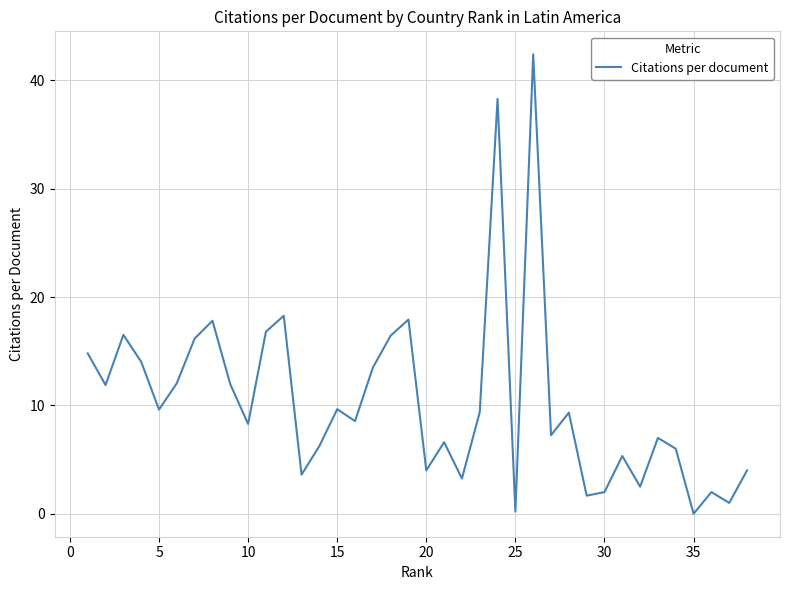

What is the difference between the maximum and second lowest values?

42.2